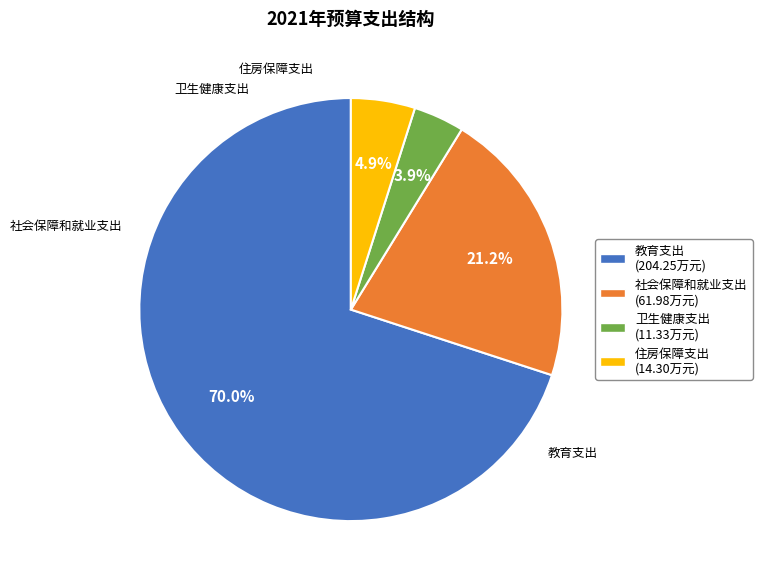

To the nearest percent, what is the difference between the largest and smallest slice percentages?

66%